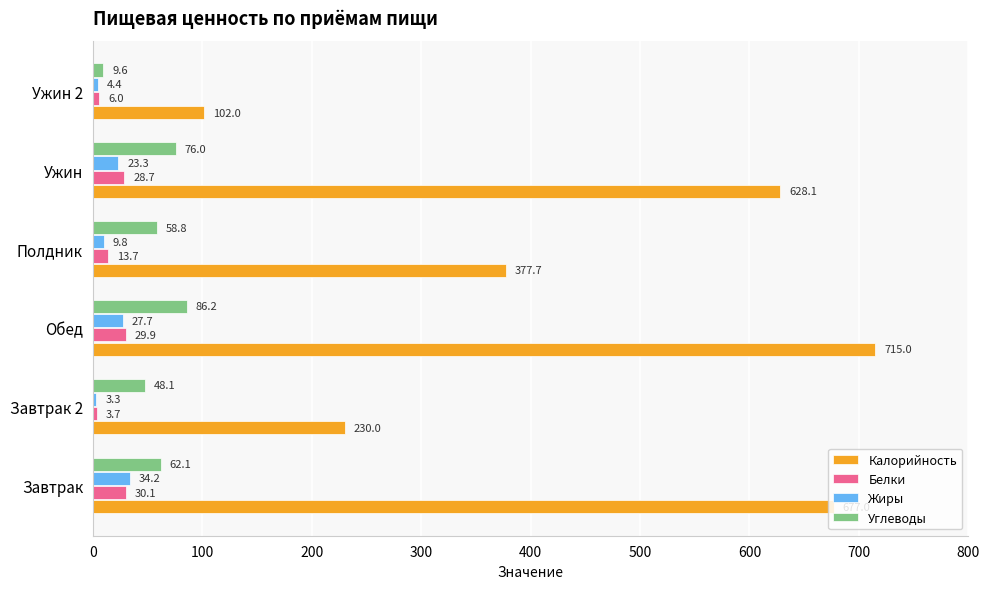

Which series has the largest total across all categories?

Калорийность